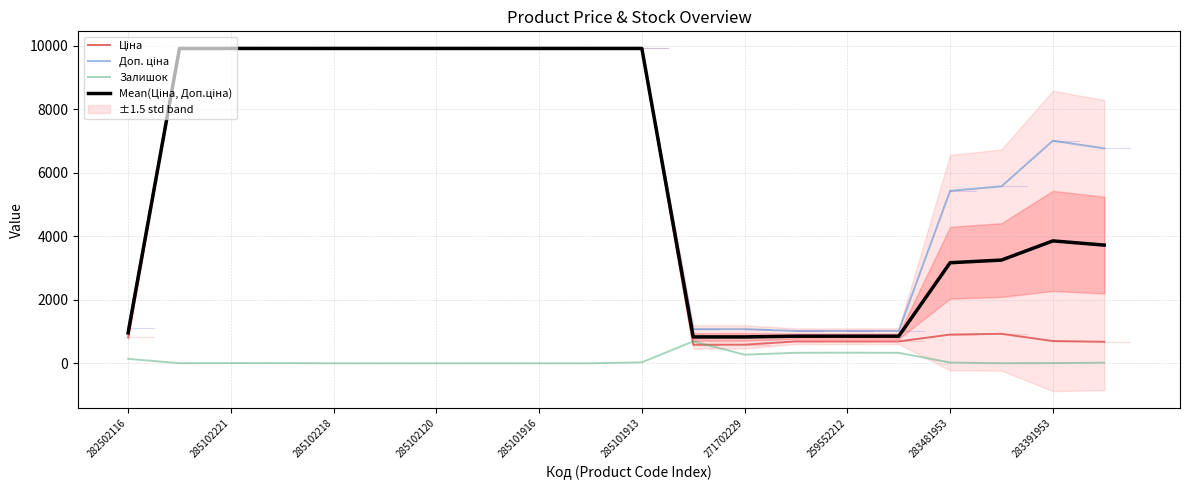

Is it true that Залишок equals 31.0 at 285101913?

True